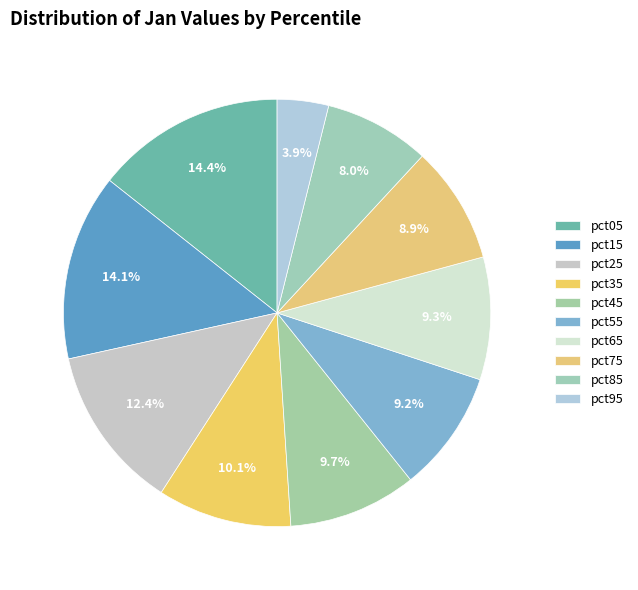

Combined, do pct25 and pct65 account for over 50%?

No